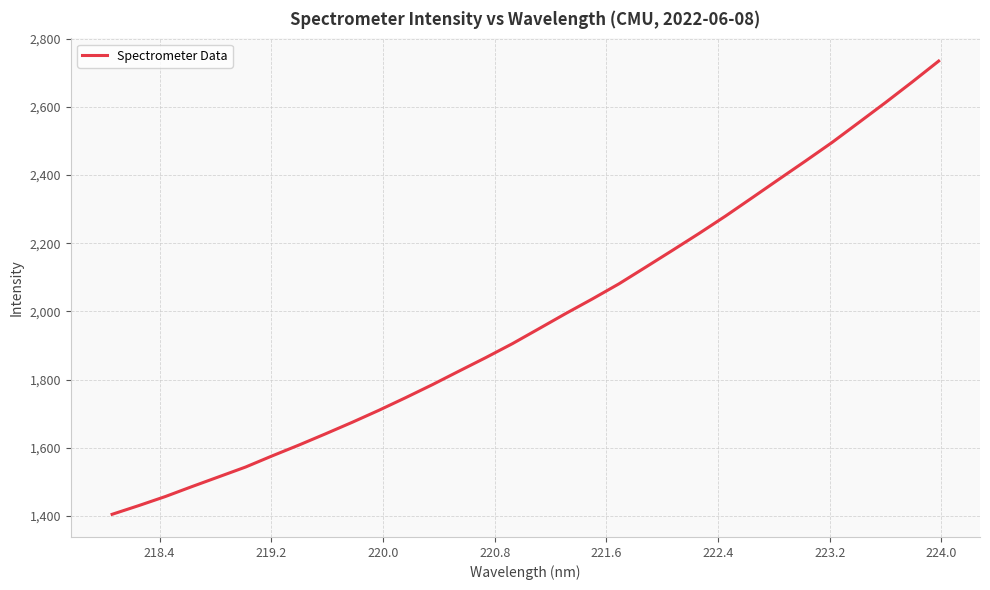

What is the smallest value displayed?

1405.1